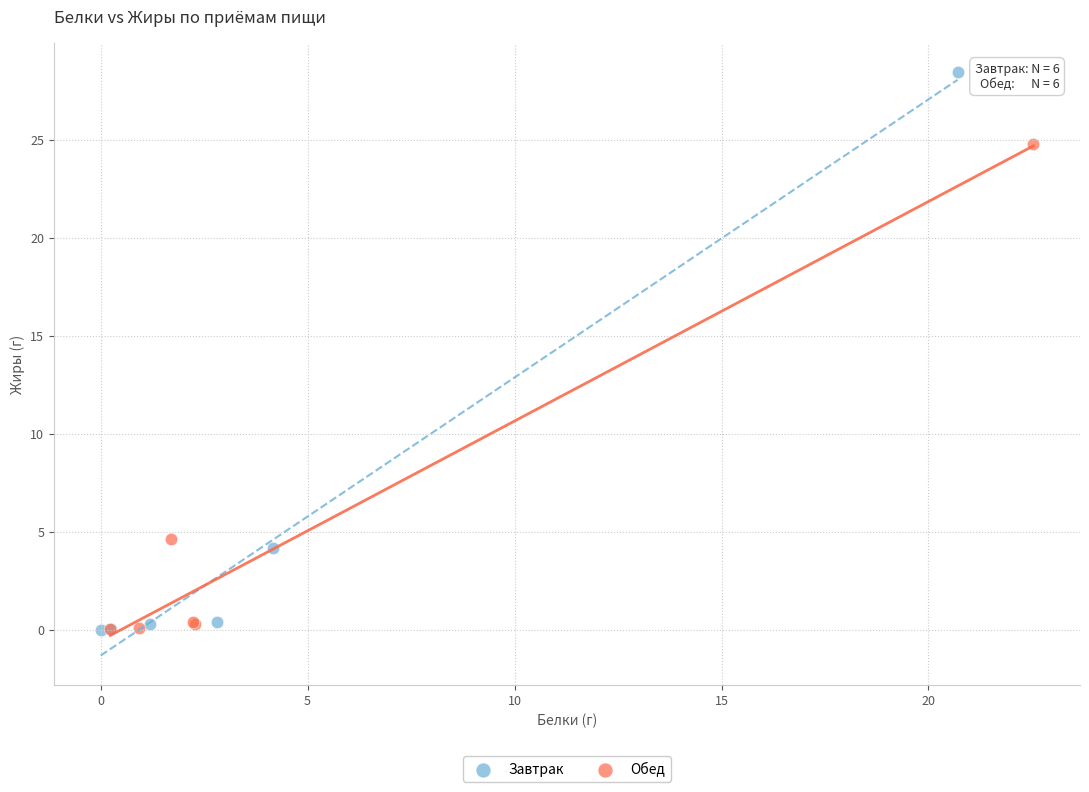

Which series reaches the maximum Y coordinate?

Завтрак